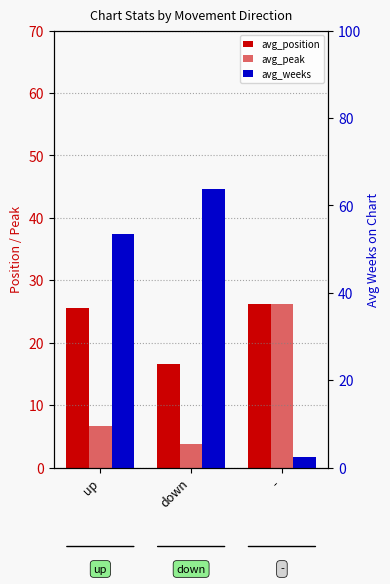

Which category has the highest value in the avg_position series?

-